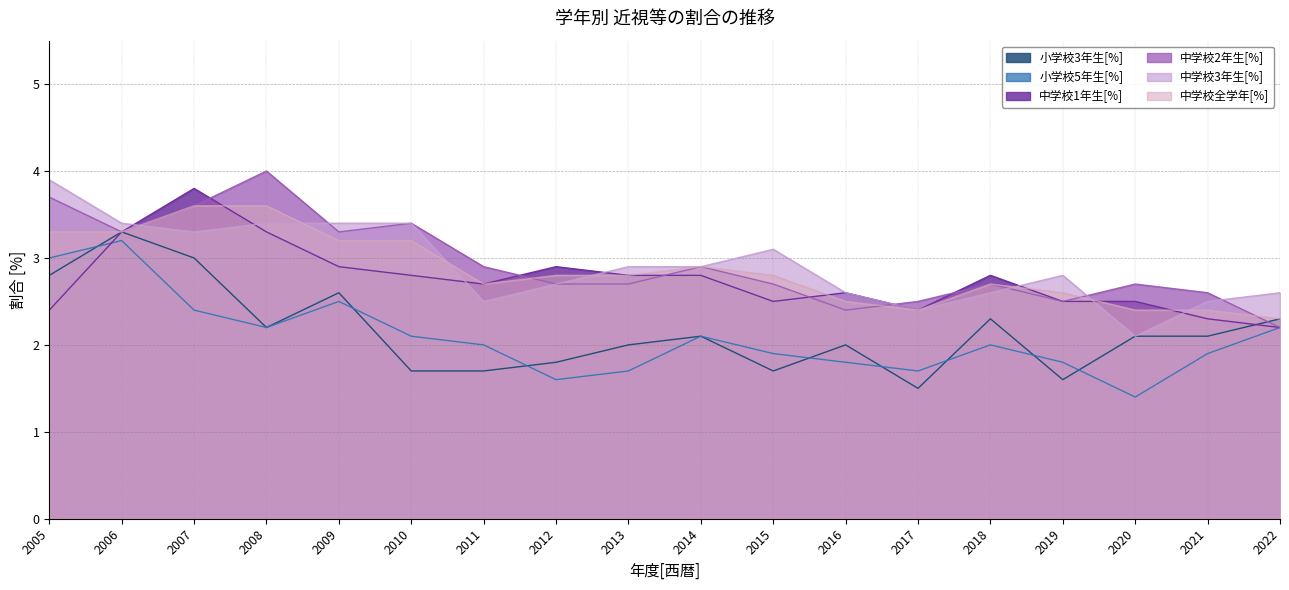

How many distinct data groups are displayed?

6